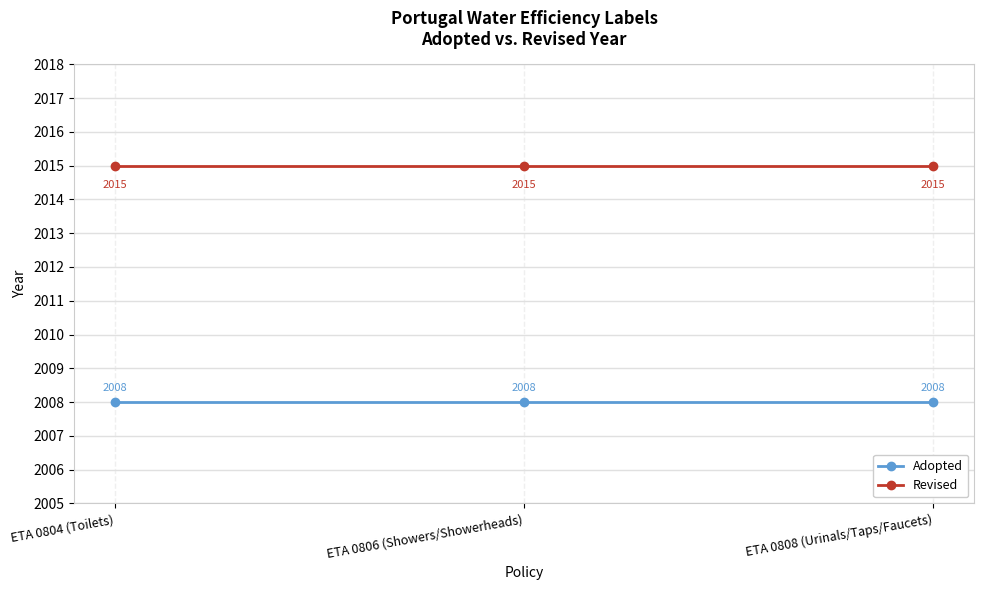

What is the total value across all series at ETA 0804 (Toilets)?

4023